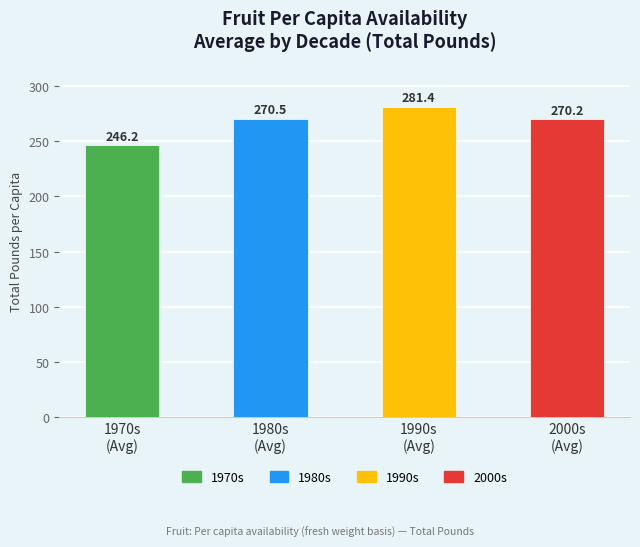

What is the smallest value displayed?

246.2